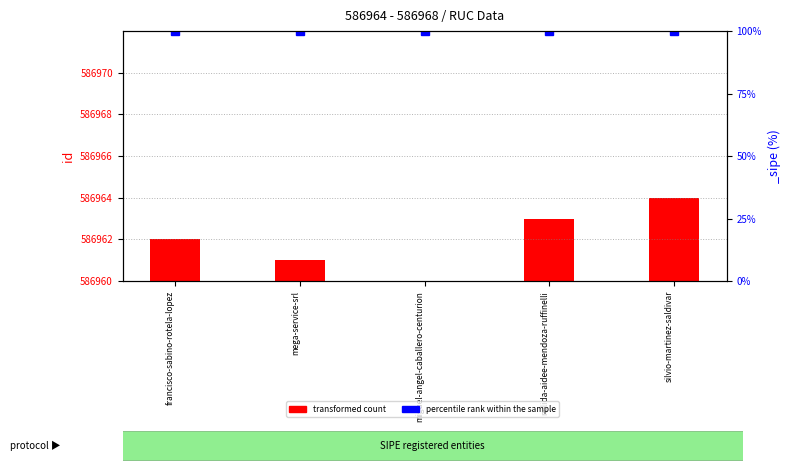

What is the label of the 4th bar from the left?

nelida-aidee-mendoza-ruffinelli